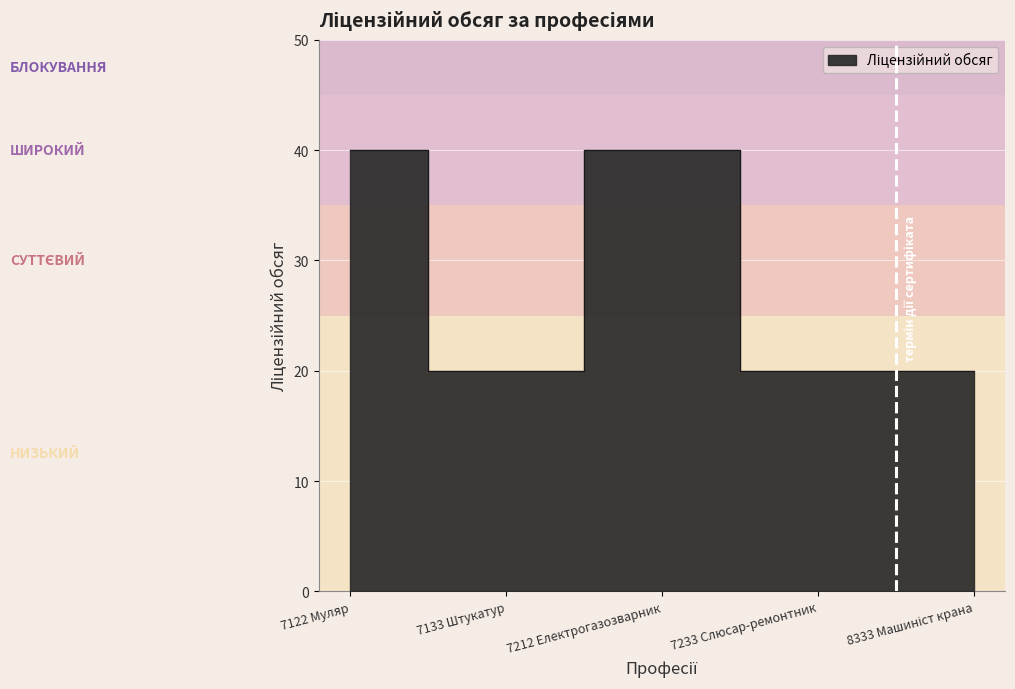

How many lines are shown in the chart?

1